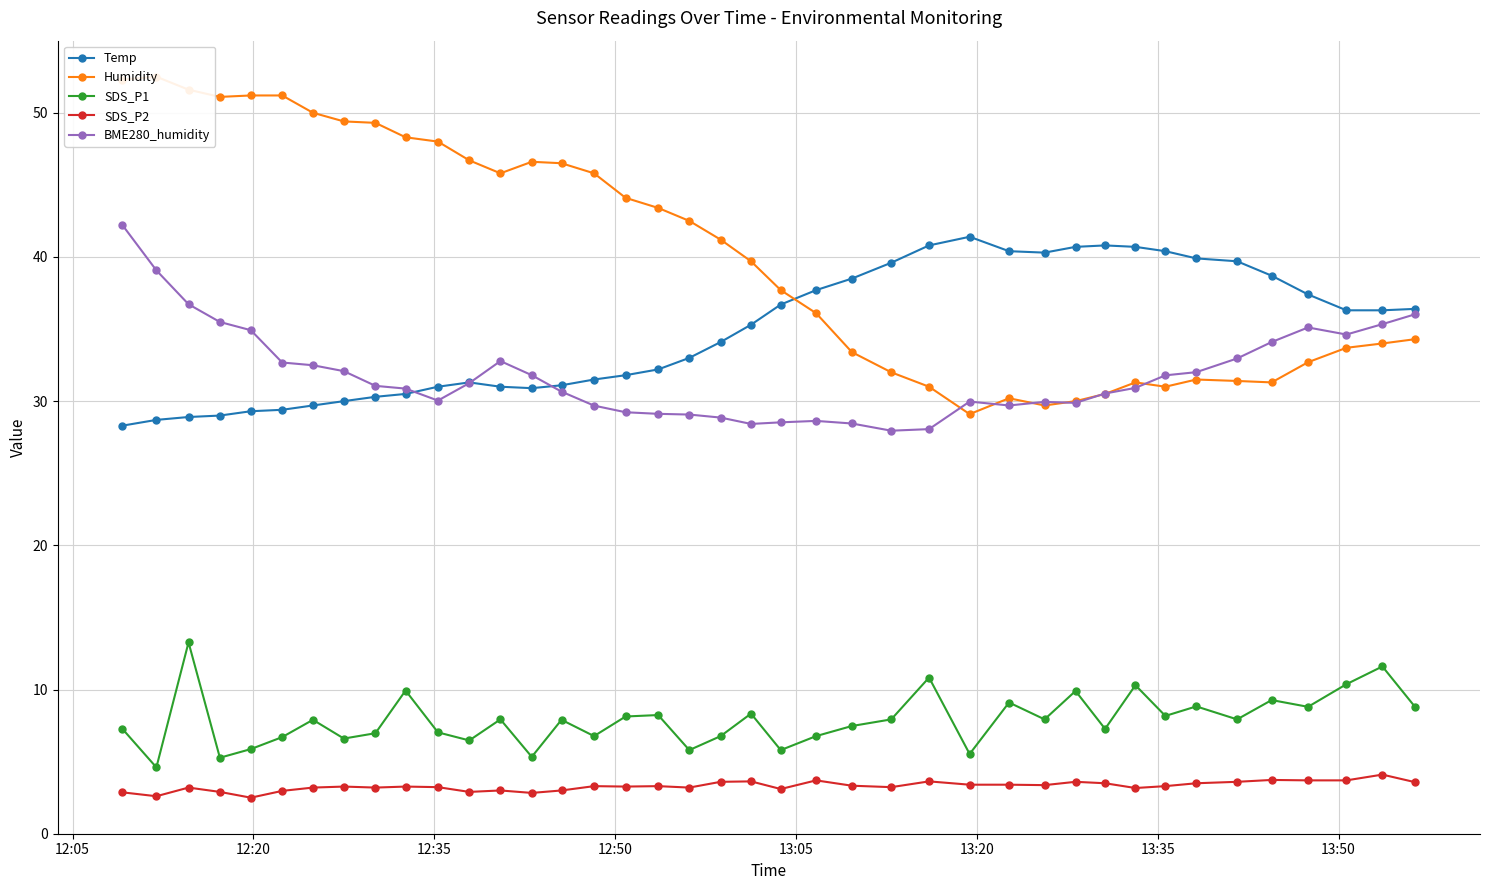

What is the value of the BME280_humidity point at the 33rd from the left?

31.8